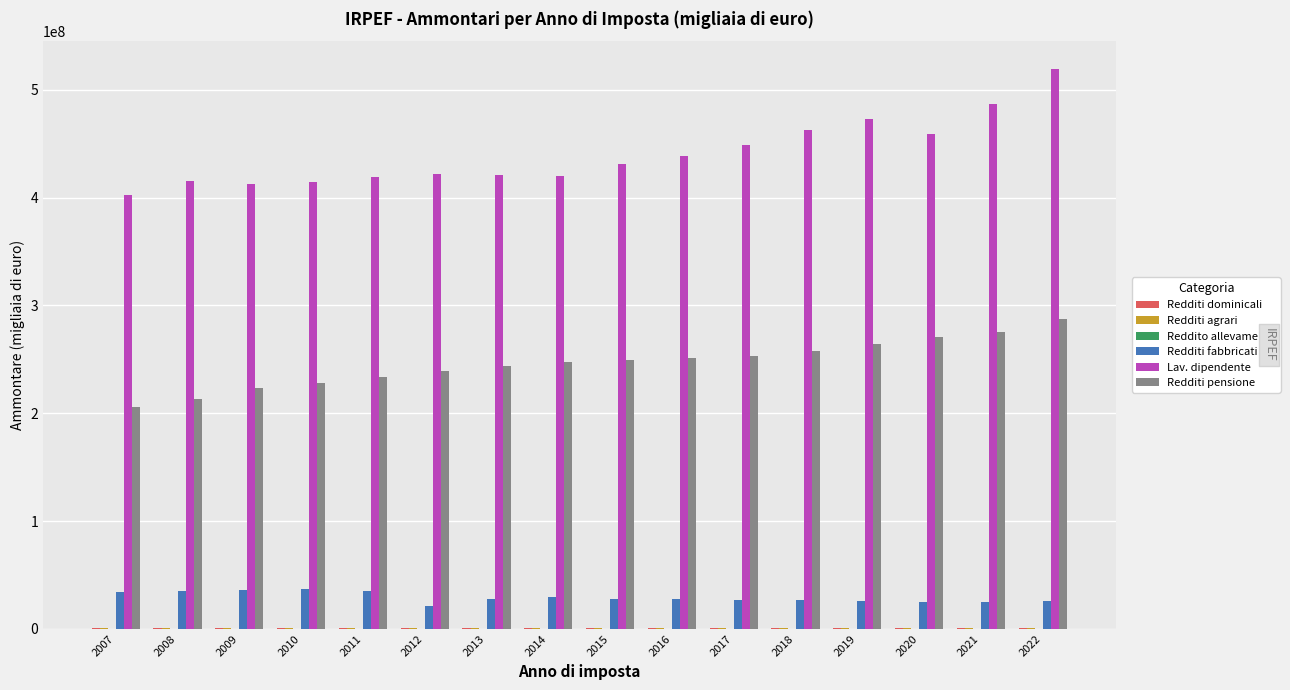

At which category is the sum across all series the highest?

2022